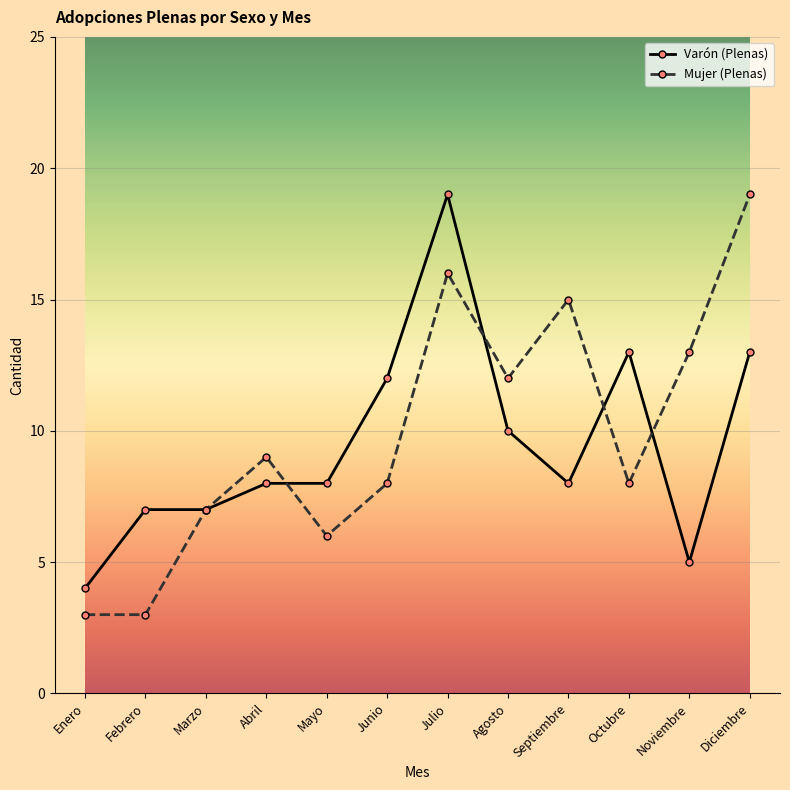

Where is Mujer (Plenas) nearest to the value 11?

Agosto